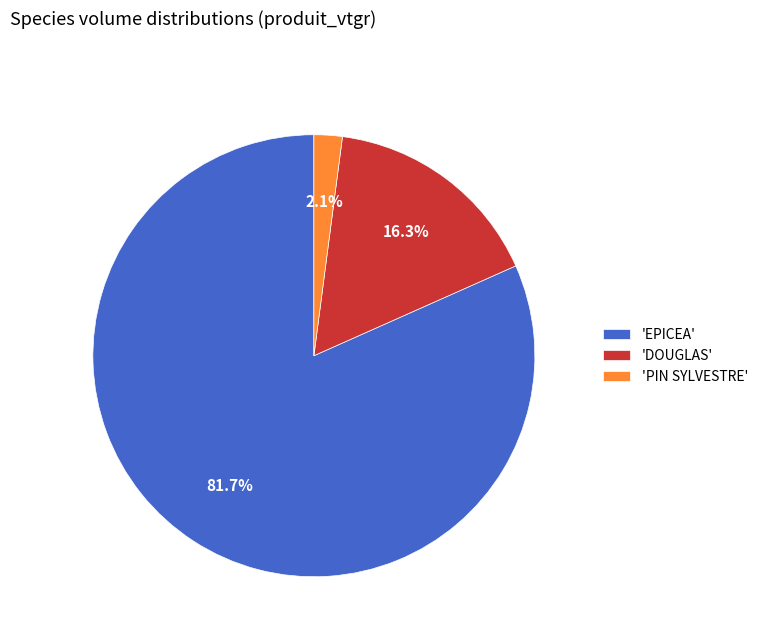

Rank the categories by value from highest to lowest.

'EPICEA', 'DOUGLAS', 'PIN SYLVESTRE'